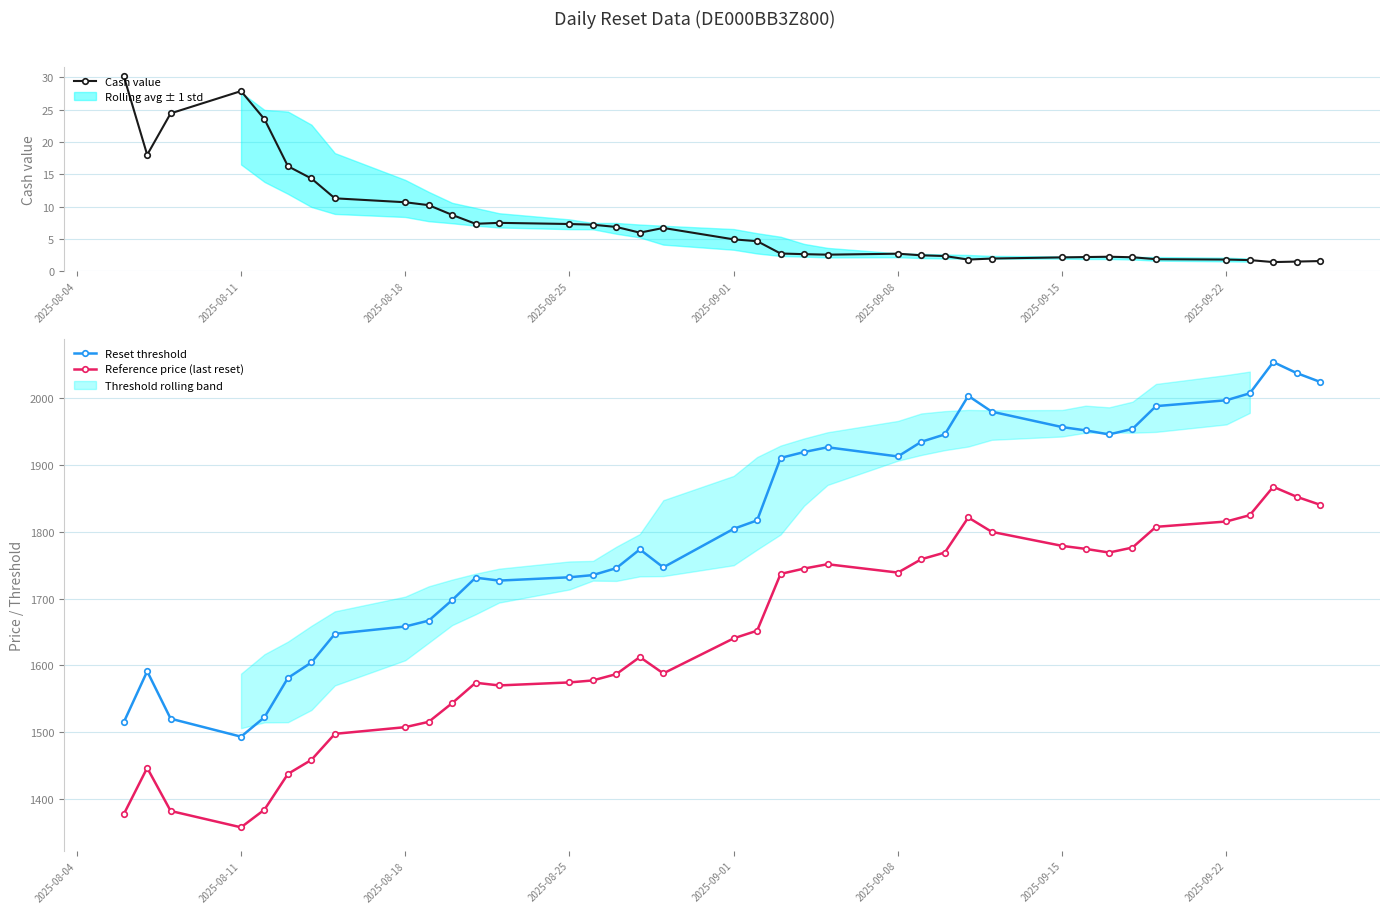

What is the minimum value for Cash value?

1.4